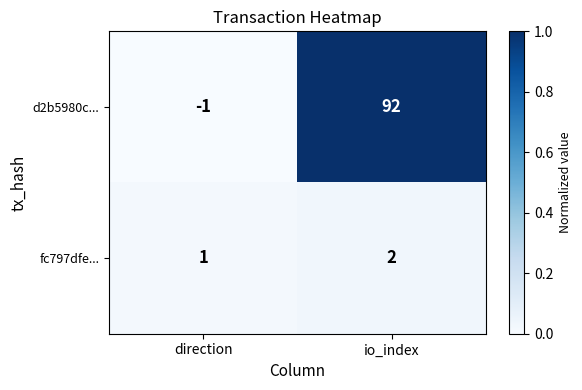

Reading left to right, what are all the values shown in this chart?

d2b5980c...: -1	92
fc797dfe...: 1	2